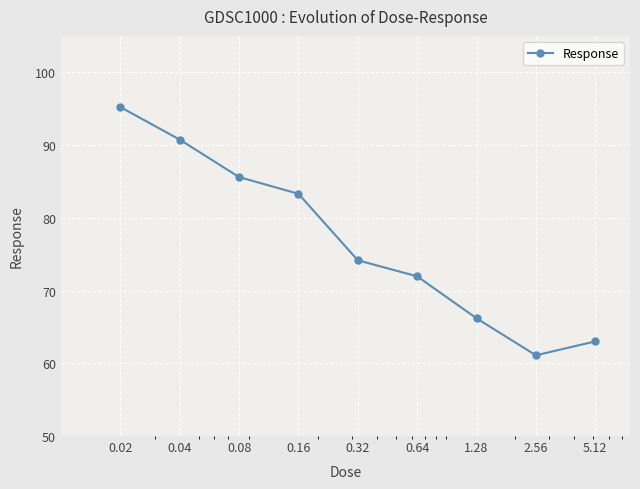

What is the minimum value shown in the chart?

61.1